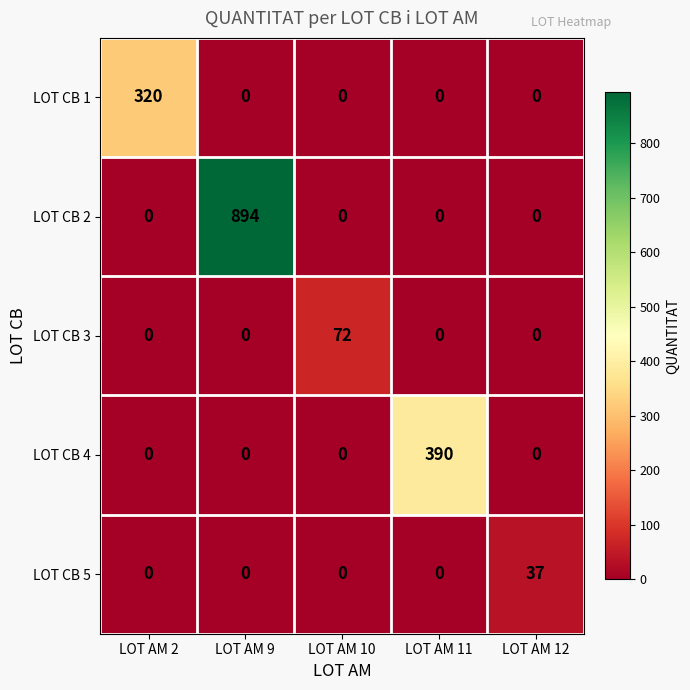

Rank the series by their maximum value, from highest to lowest.

LOT CB 2, LOT CB 4, LOT CB 1, LOT CB 3, LOT CB 5